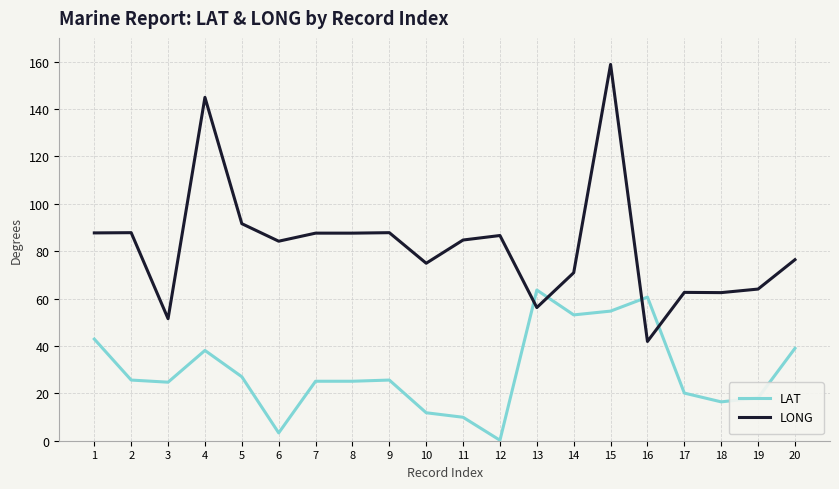

Rank the series at 8 from highest to lowest value.

LONG, LAT